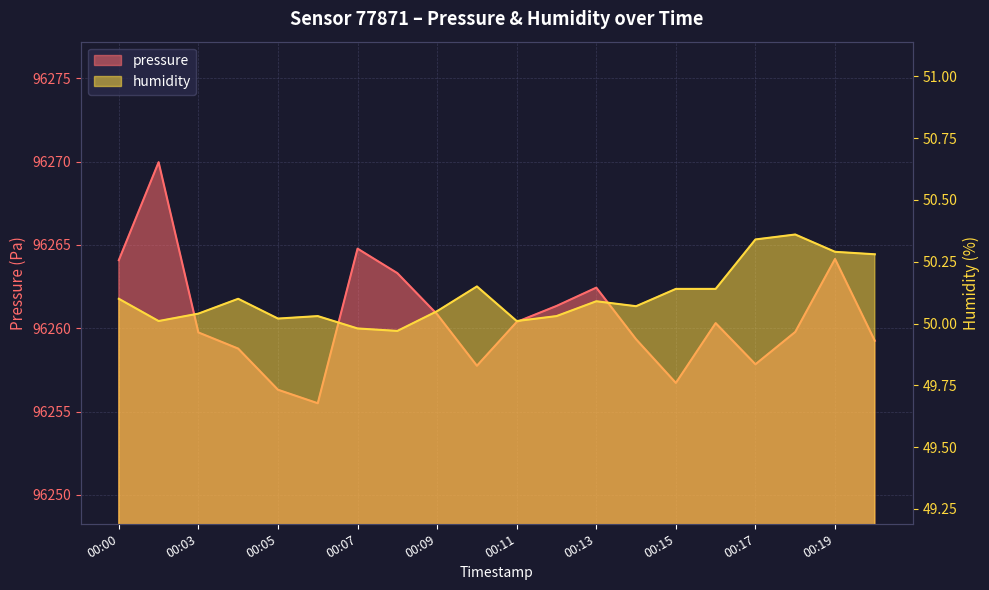

Reading right to left, what are all the values shown in this chart?

pressure: 96259.2	96264.2	96259.8	96257.8	96260.3	96256.7	96259.3	96262.4	96261.3	96260.4	96257.8	96260.8	96263.3	96264.8	96255.5	96256.3	96258.8	96259.8	96270.0	96264.1
humidity: 50.3	50.3	50.4	50.3	50.1	50.1	50.1	50.1	50.0	50.0	50.1	50.0	50.0	50.0	50.0	50.0	50.1	50.0	50.0	50.1